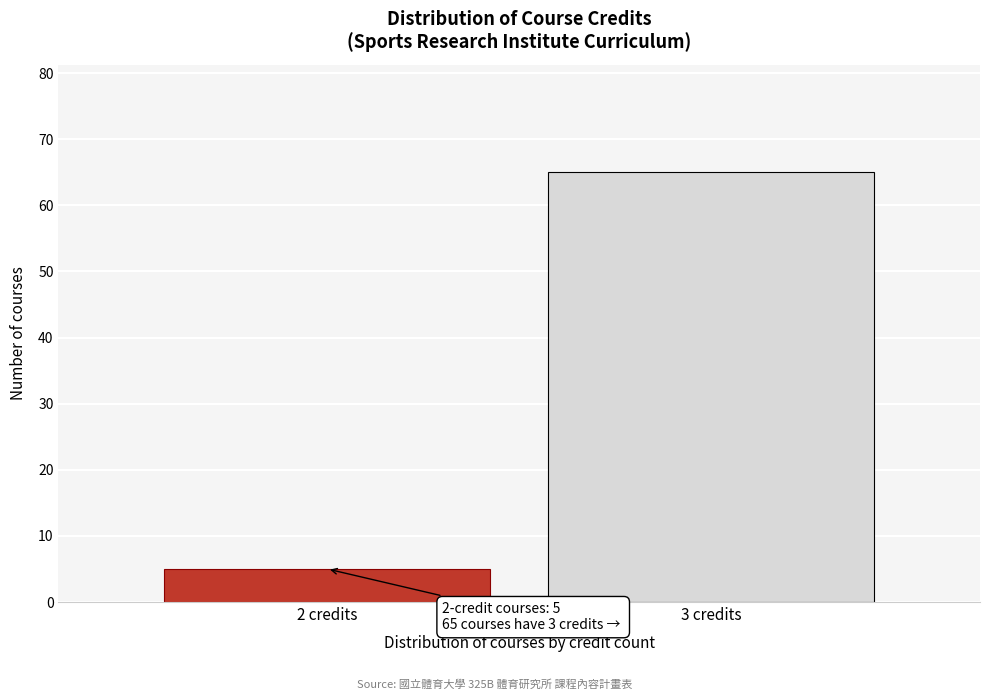

Reading left to right, what are all the values shown in this chart?

5	65